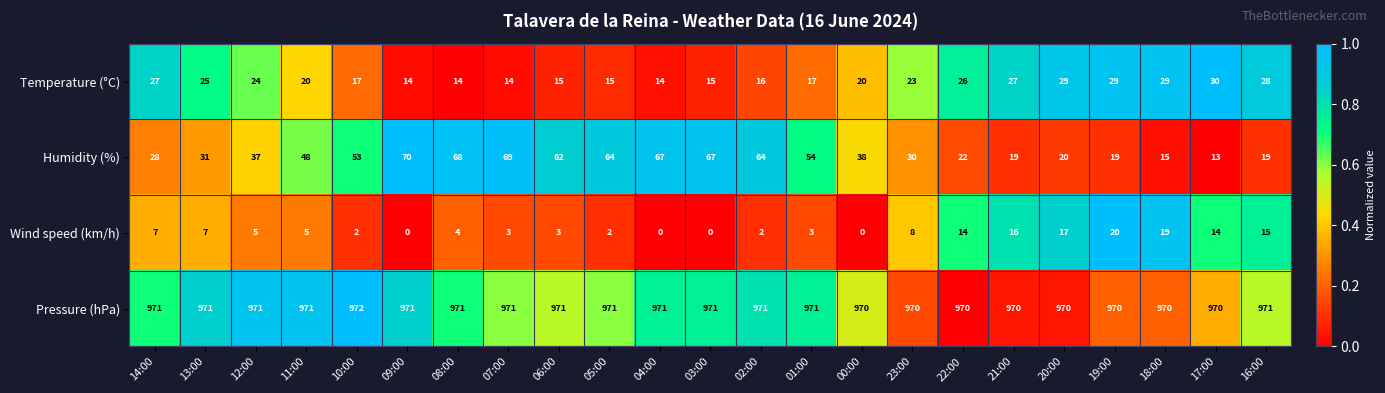

What is the greatest value displayed?

972